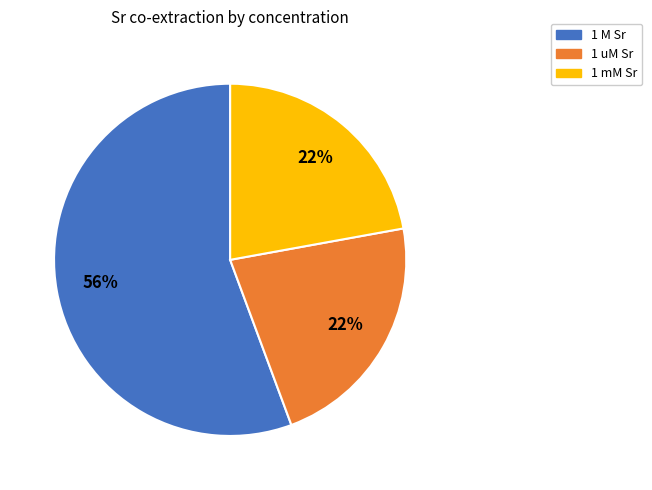

What is the ratio of the value at 1 M Sr to the value at 1 uM Sr?

2.5